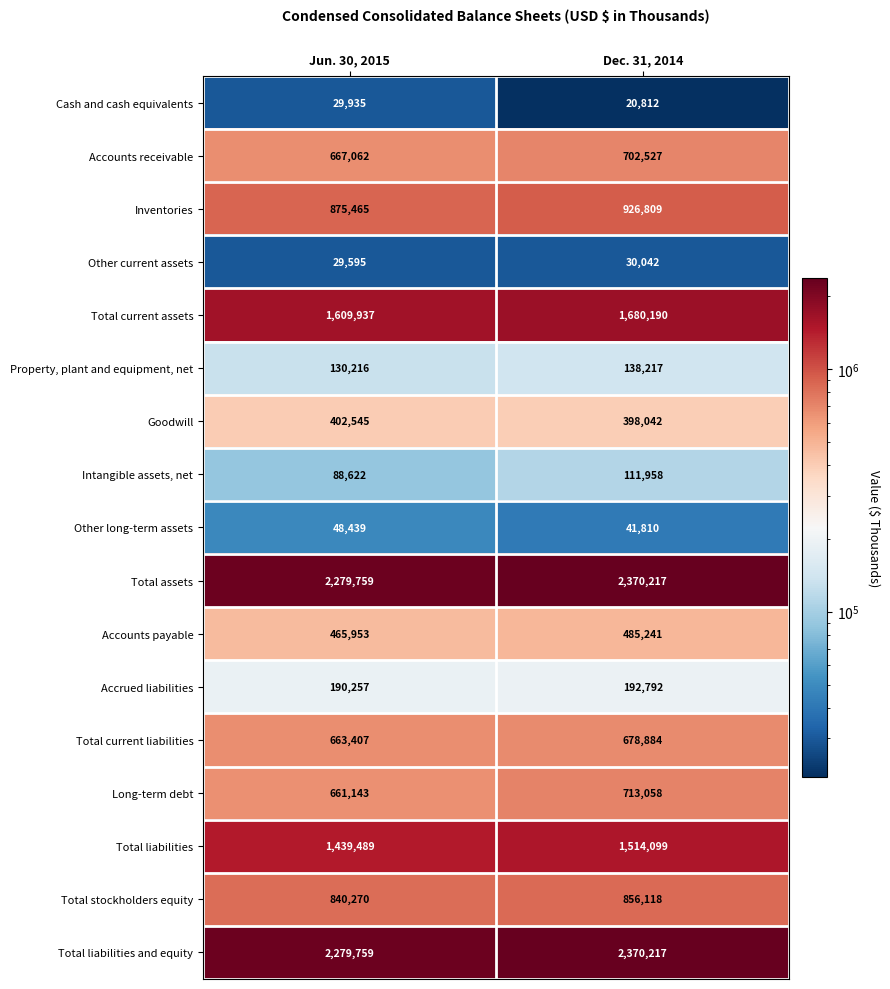

At which label does Goodwill reach its minimum?

Dec. 31, 2014